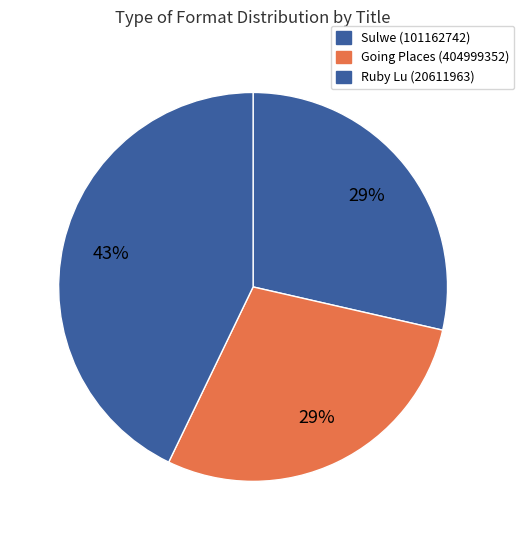

How many segments does this pie chart have?

3